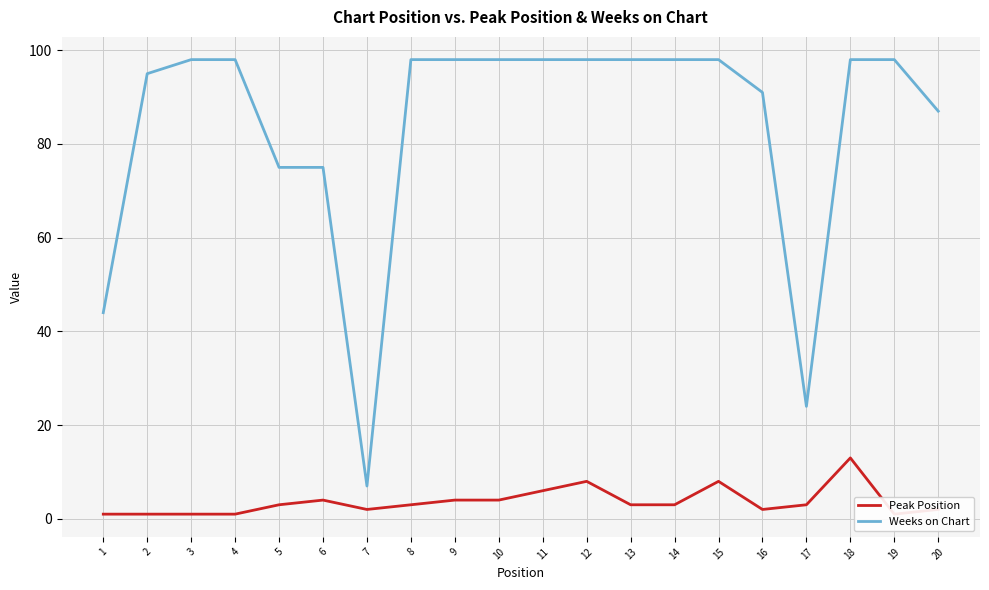

What is the spread (max minus min) of values at 18?

85